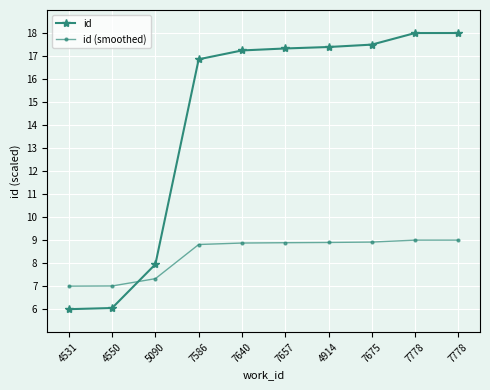

Rank the series at 7778 from lowest to highest value.

id (smoothed), id